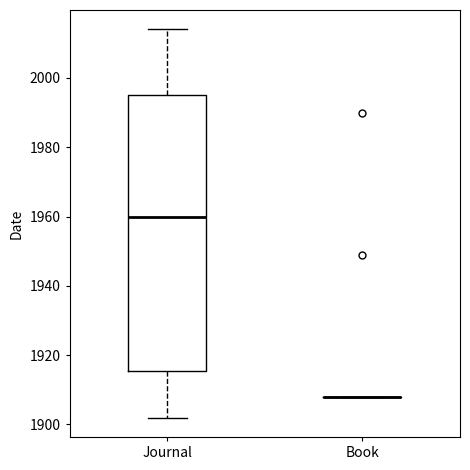

Reading left to right, read every box against the y-axis: the position of its median line, the range the box covers, and the ends of its whiskers. The values are not printed on the chart, so give them approximately, as read against the axis.

Journal: median 1960, box 1916 to 1996, whiskers 1902 to 2014
Book: box collapsed to a line at 1908, whiskers 1908 to 1908